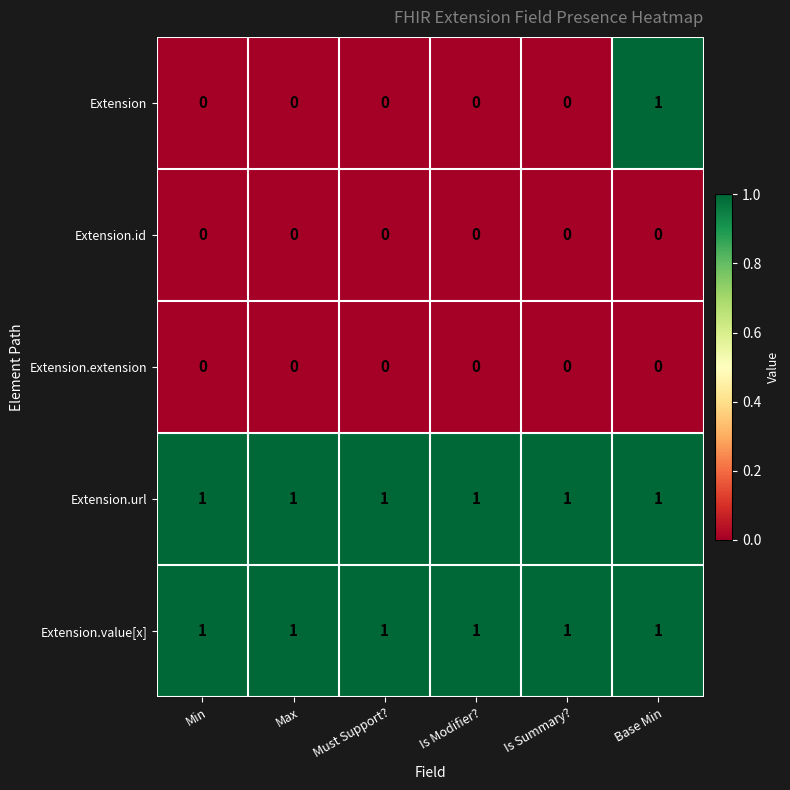

Reading left to right, extract all data points from this chart.

Extension: 0	0	0	0	0	1
Extension.id: 0	0	0	0	0	0
Extension.extension: 0	0	0	0	0	0
Extension.url: 1	1	1	1	1	1
Extension.value[x]: 1	1	1	1	1	1